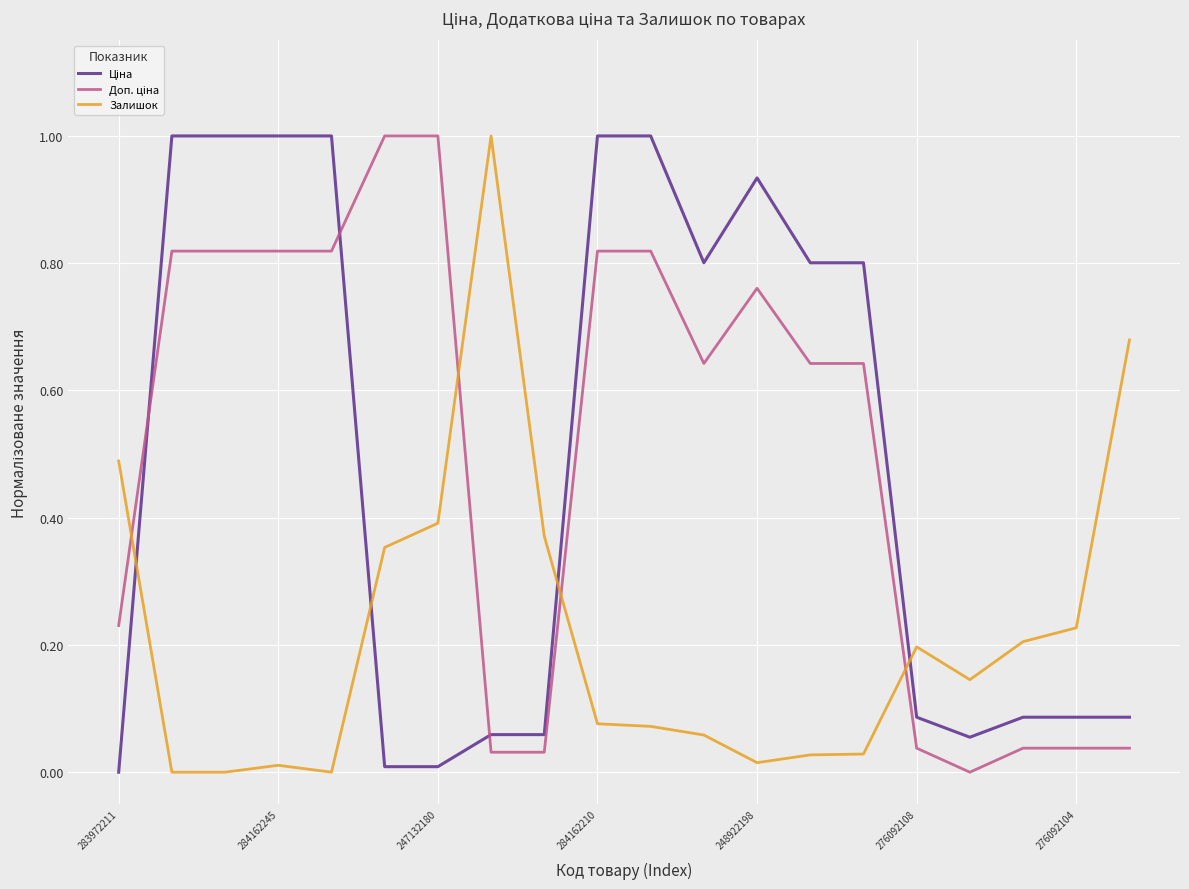

What is the difference between the maximum and minimum values in the Залишок series?

1.0